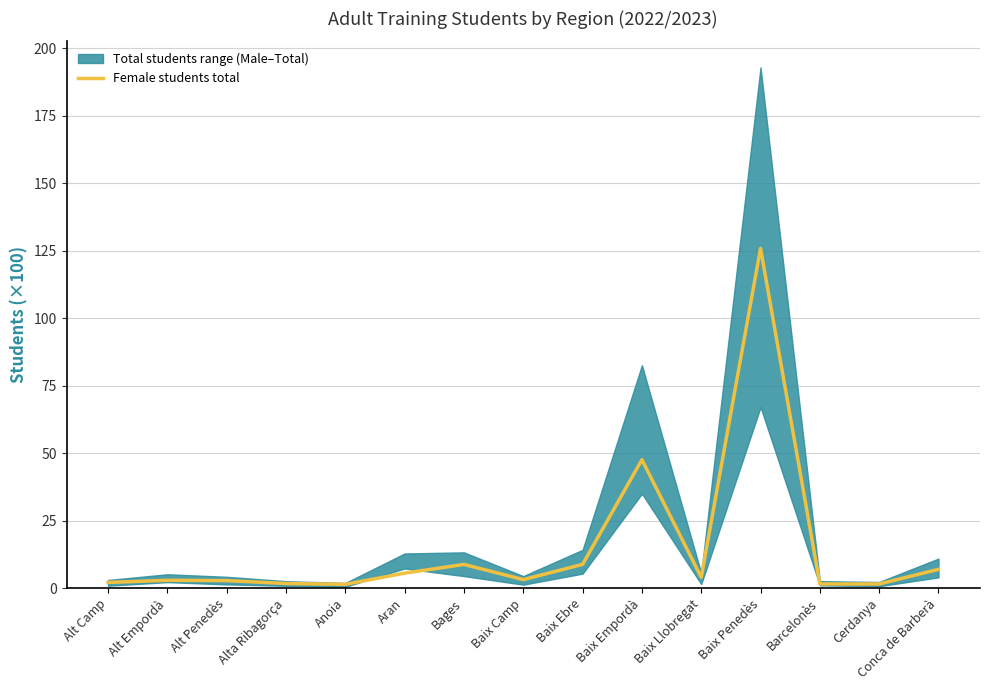

At which category does the chart reach its peak across all series?

Baix Penedès